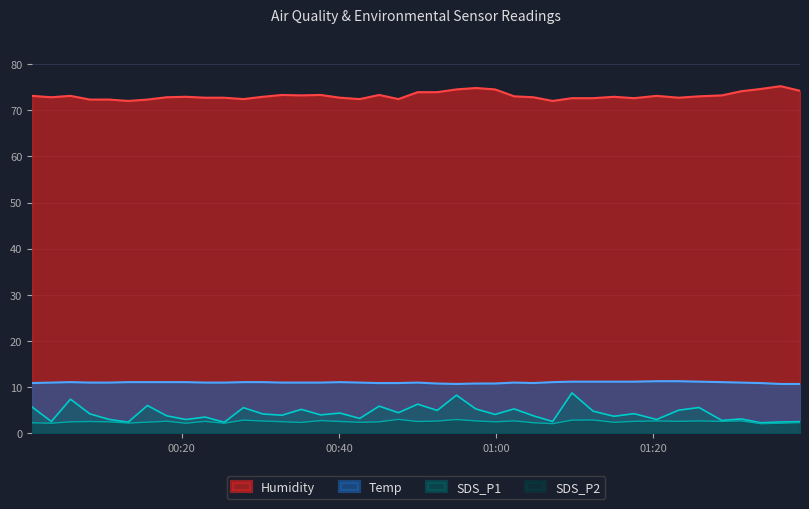

Reading right to left, list all the values displayed in this chart.

SDS_P1: 2.5	2.5	2.3	3.1	2.8	5.6	5.0	3.0	4.3	3.7	4.8	8.8	2.6	3.8	5.3	4.1	5.3	8.3	5.0	6.3	4.5	5.9	3.2	4.4	4.0	5.2	3.9	4.2	5.6	2.4	3.5	3.0	3.8	6.0	2.4	3.0	4.2	7.4	2.6	5.7
SDS_P2: 2.3	2.2	2.1	2.7	2.6	2.7	2.6	2.7	2.6	2.4	2.9	2.9	2.1	2.3	2.7	2.5	2.7	3.0	2.7	2.6	3.0	2.5	2.4	2.6	2.8	2.4	2.5	2.7	2.9	2.2	2.6	2.2	2.6	2.4	2.2	2.5	2.6	2.5	2.2	2.3
Humidity: 74.2	75.2	74.6	74.1	73.2	73.0	72.7	73.1	72.6	72.9	72.6	72.6	72.0	72.8	73.0	74.5	74.8	74.5	73.9	73.9	72.4	73.3	72.4	72.7	73.3	73.2	73.3	72.9	72.4	72.7	72.7	72.9	72.8	72.3	72.0	72.3	72.3	73.1	72.8	73.1
Temp: 10.7	10.7	10.9	11.0	11.1	11.2	11.3	11.3	11.2	11.2	11.2	11.2	11.1	10.9	11.0	10.8	10.8	10.7	10.8	11.0	10.9	10.9	11.0	11.1	11.0	11.0	11.0	11.1	11.1	11.0	11.0	11.1	11.1	11.1	11.1	11.0	11.0	11.1	11.0	10.9